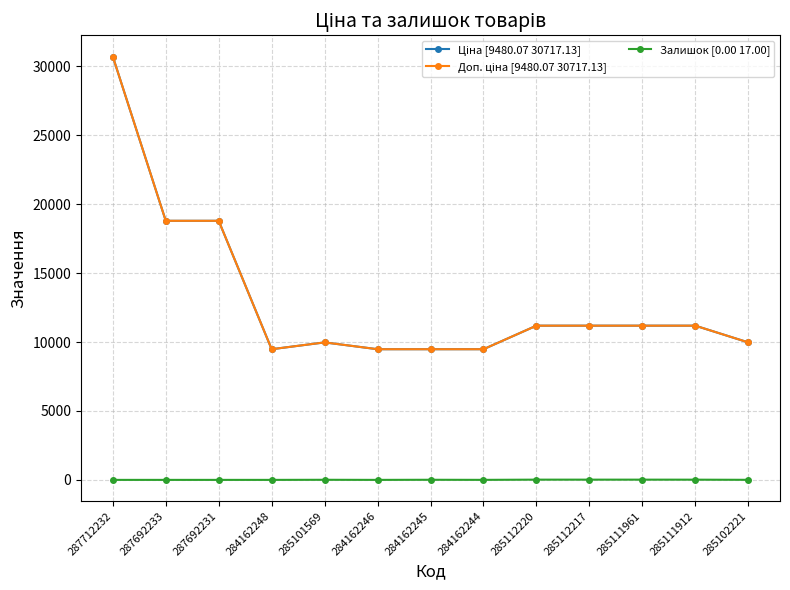

True or false: Ціна [9480.07 30717.13] has a value of 14748.0 at 284162245.

False